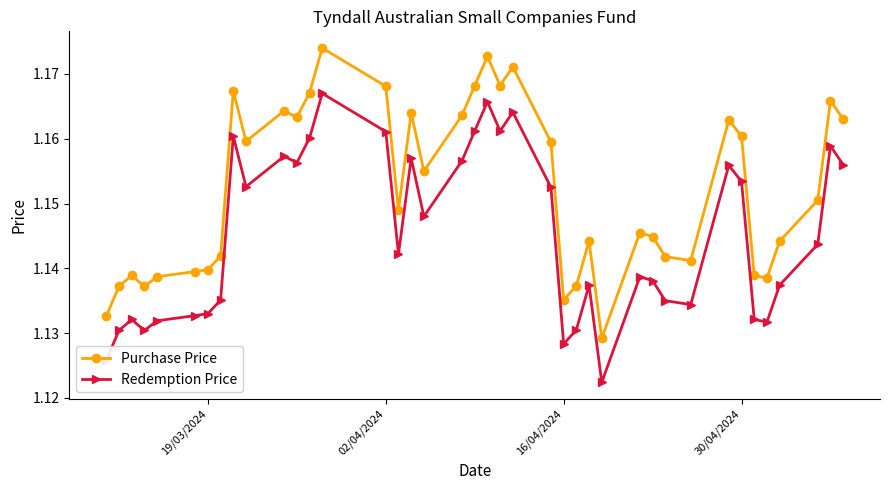

How many Purchase Price values are between 1 and 2?

40